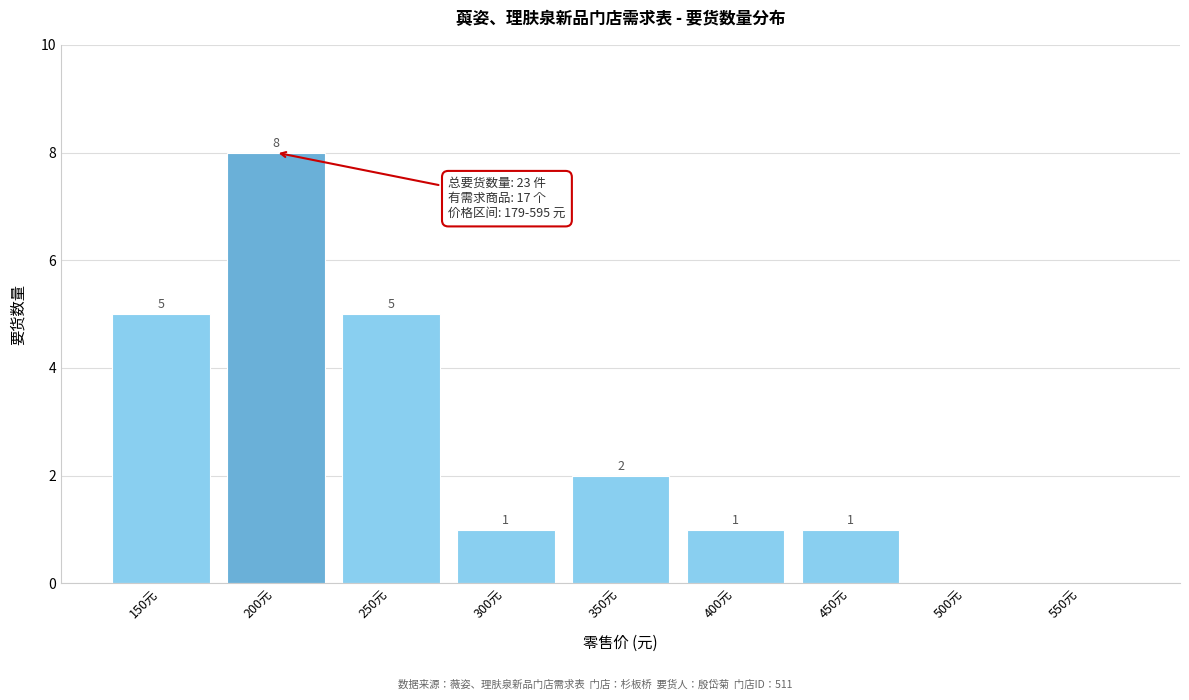

True or false: the data shows 1 at 450元.

True